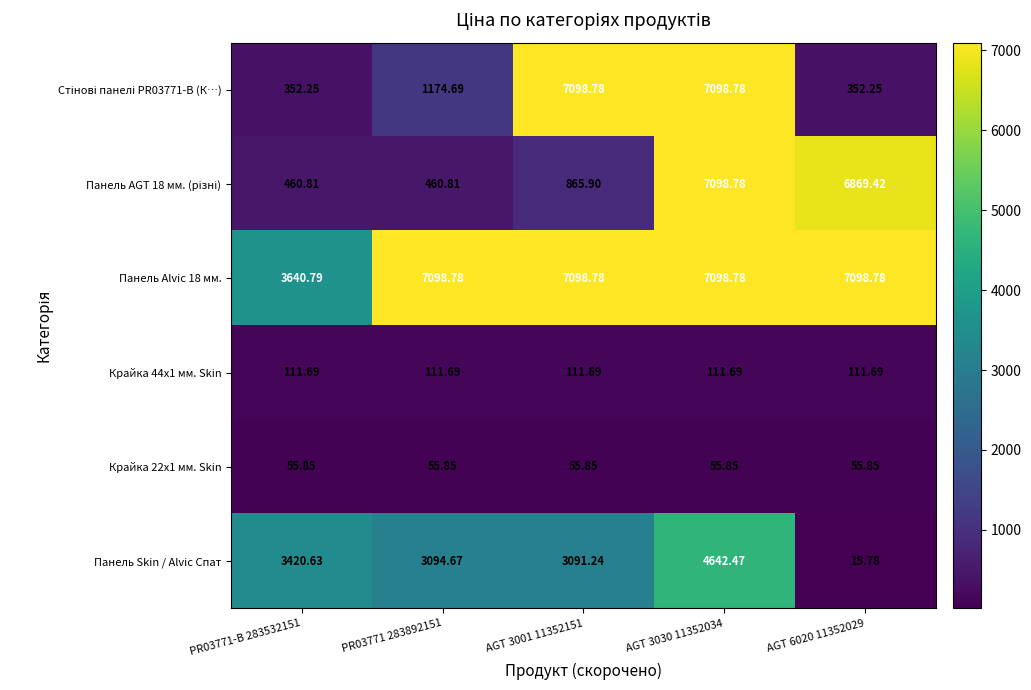

Is the value of Панель Skin / Alvic Спат at AGT 6020 11352029 greater than the value of Панель Alvic 18 мм. at AGT 3001 11352151?

No